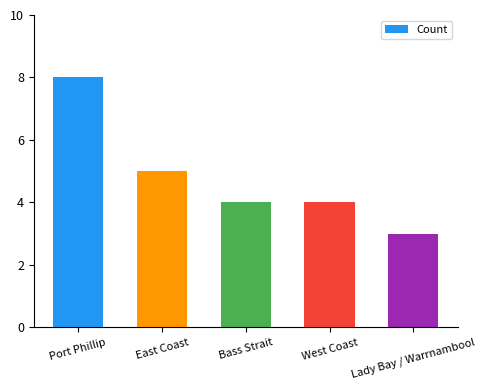

What is the sum of all values?

24